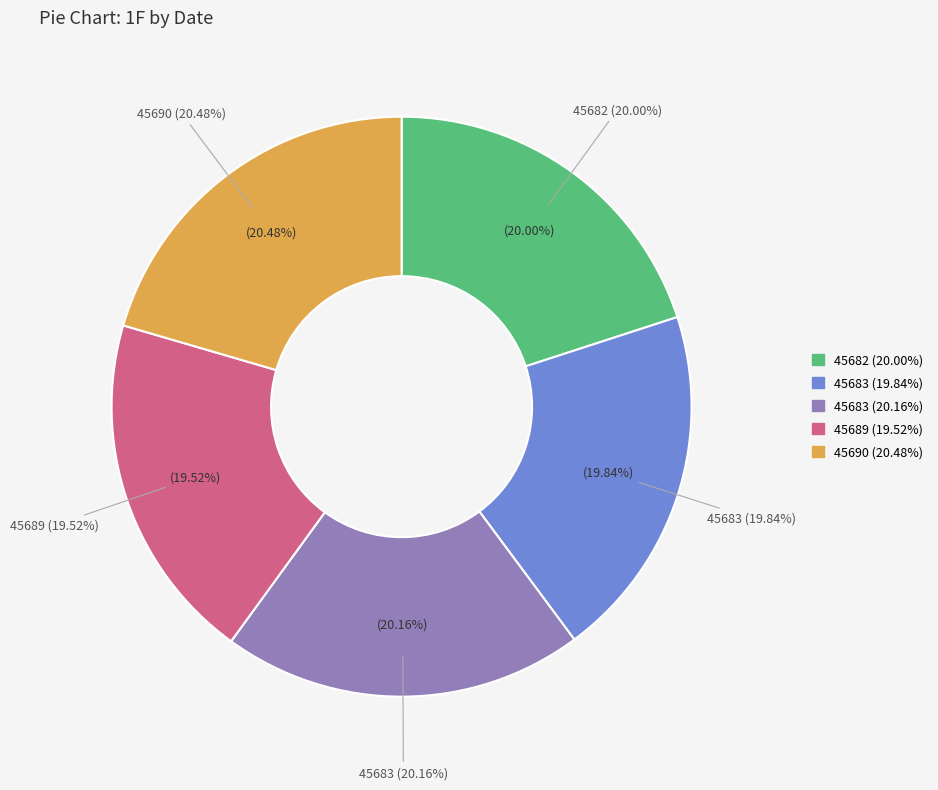

How many slices are in this pie chart?

5